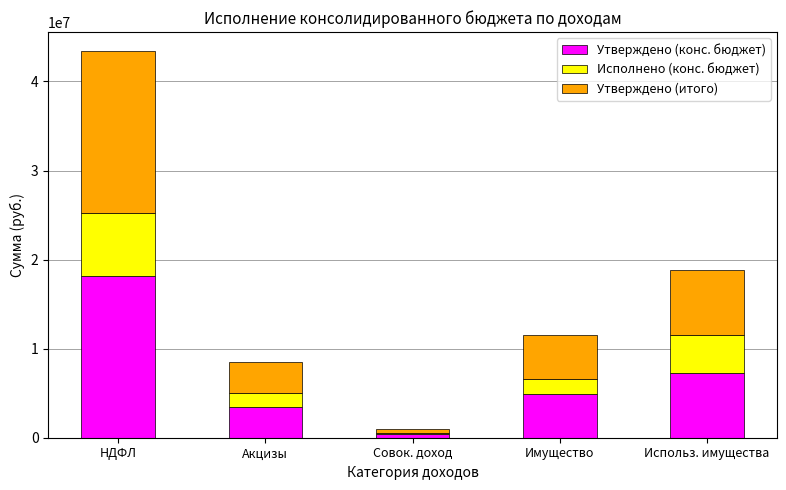

At which label does Утверждено (конс. бюджет) reach its peak?

НДФЛ